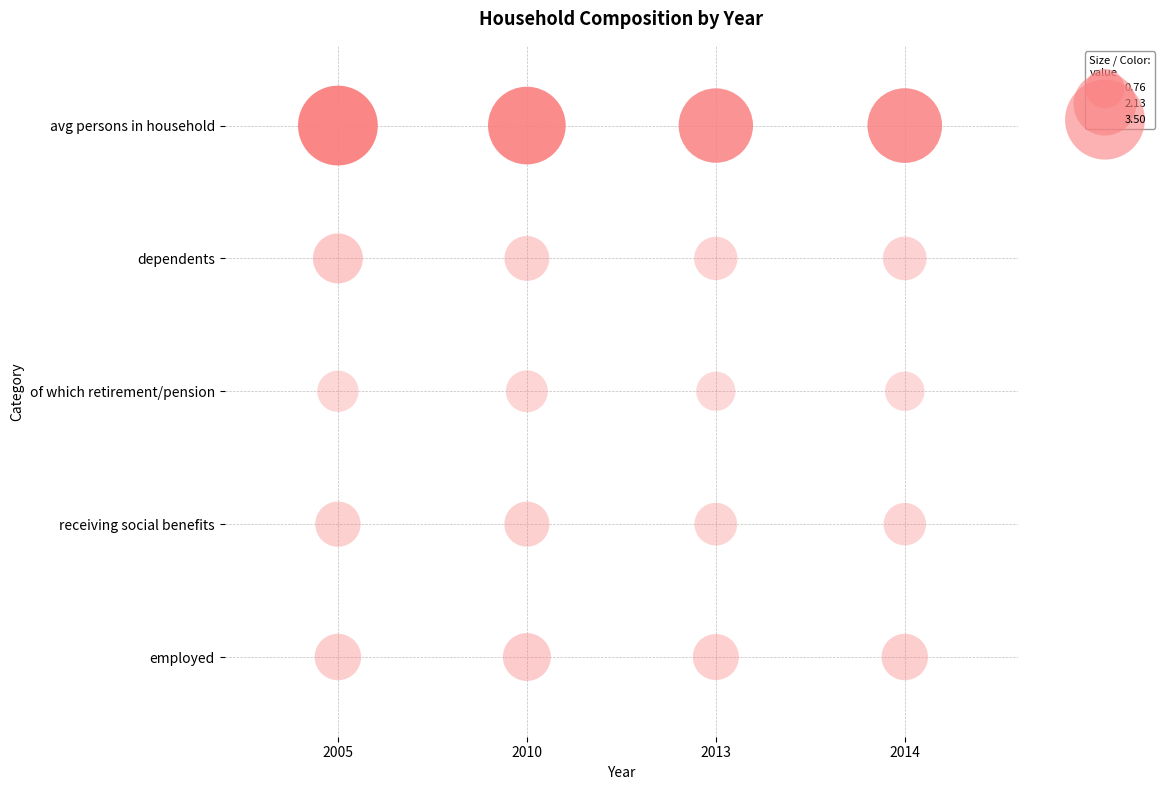

Reading left to right, list all the values displayed in this chart.

employed: 1.1	1.2	1.1	1.1
receiving social benefits: 1.1	1.0	0.9	0.9
of which retirement/pension: 0.8	0.9	0.8	0.8
dependents: 1.3	1.0	0.9	1.0
avg persons in household: 3.5	3.3	3.0	3.0